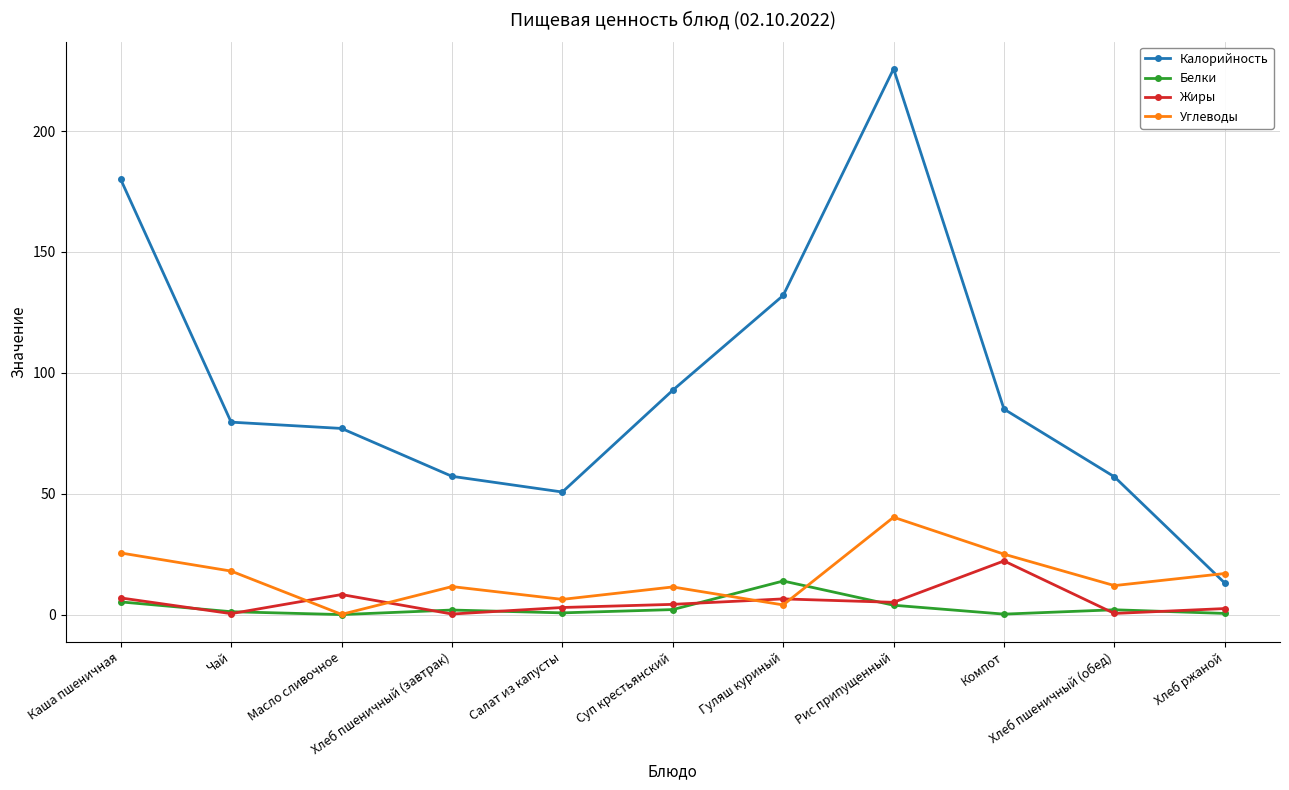

What is the sum of all Калорийность values?

1050.1